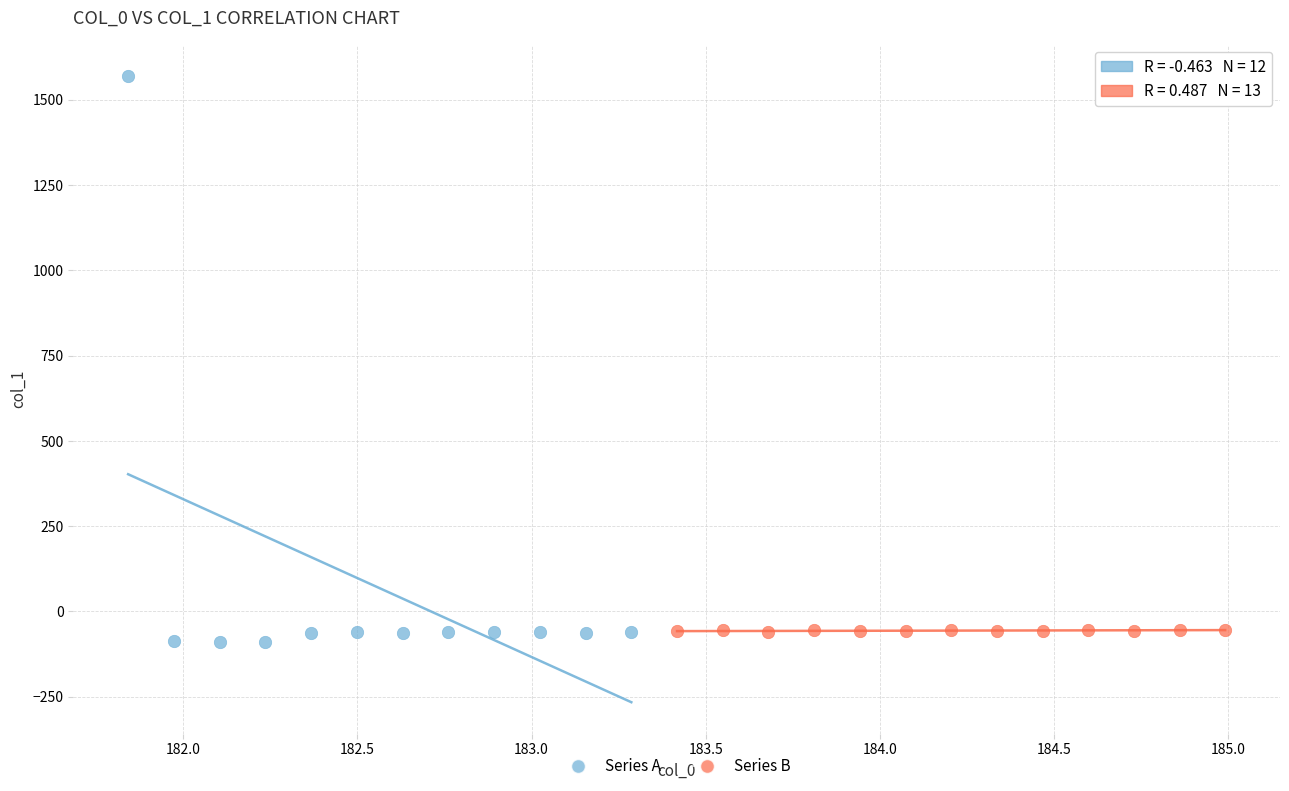

What are all the series names shown in the legend?

Series A, Series B